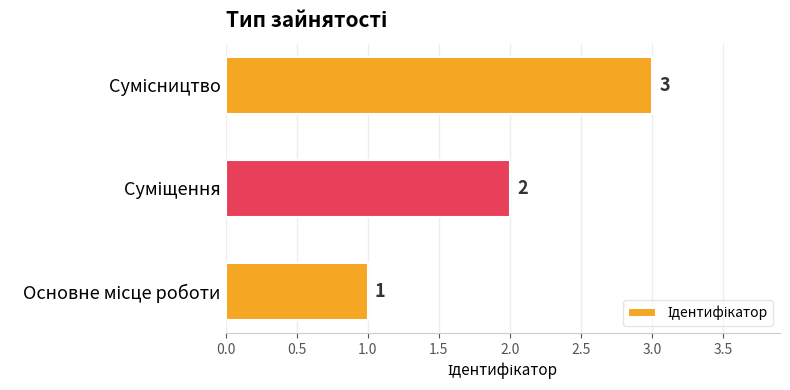

Count the values in the range 1 to 3.

3